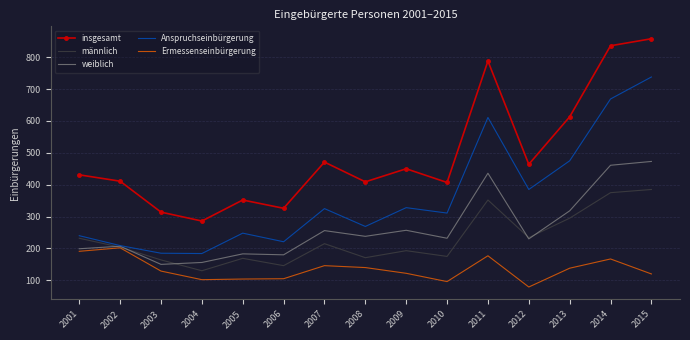

Rank the series at 2007 from lowest to highest value.

Ermessenseinbürgerung, männlich, weiblich, Anspruchseinbürgerung, insgesamt